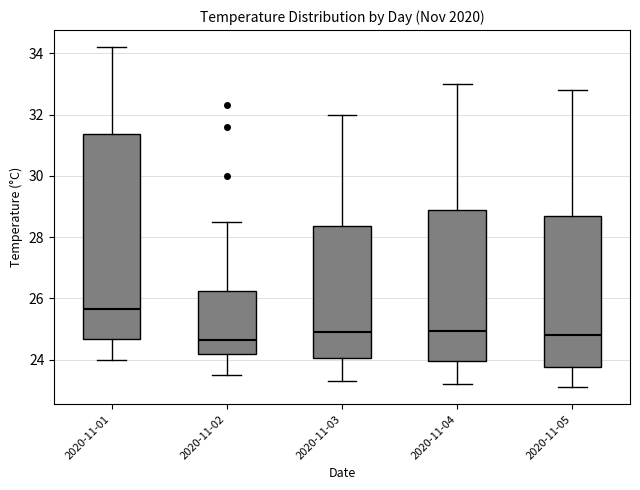

Which box is the tallest, from its lower edge to its upper edge?

2020-11-01